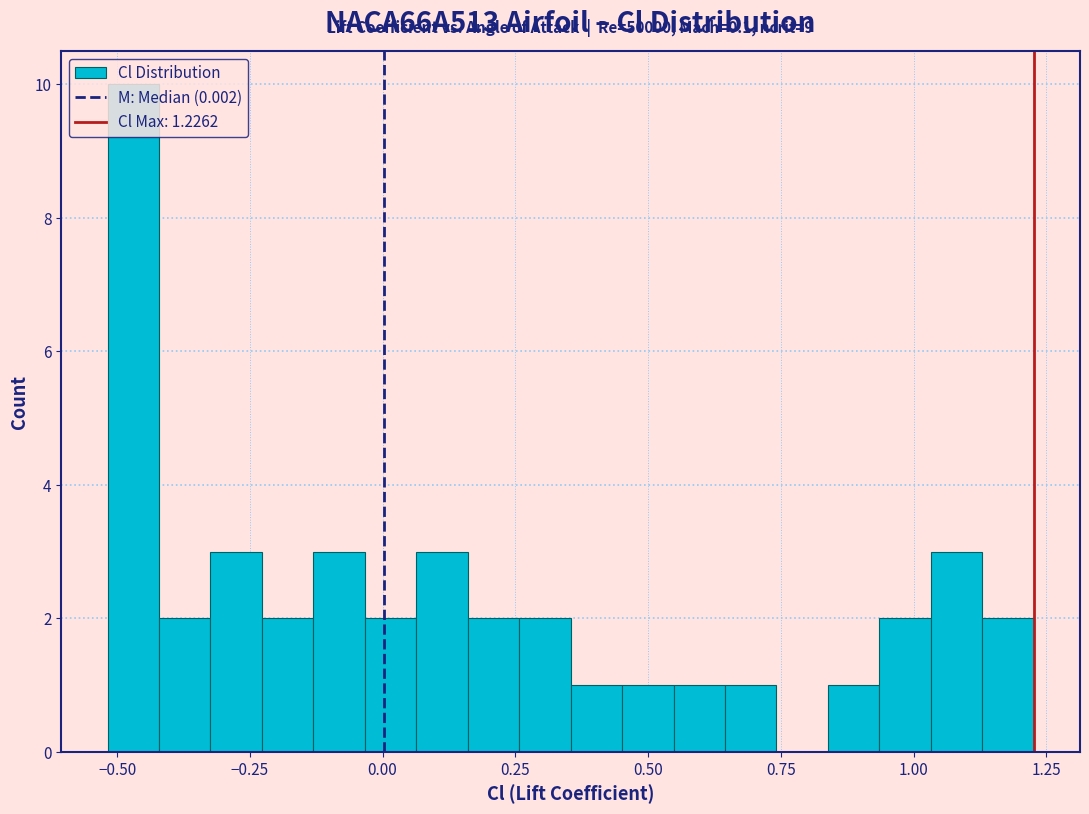

Around what value on the x-axis is the tallest bar? Give the approximate position of its centre, as read against the axis.

-0.45